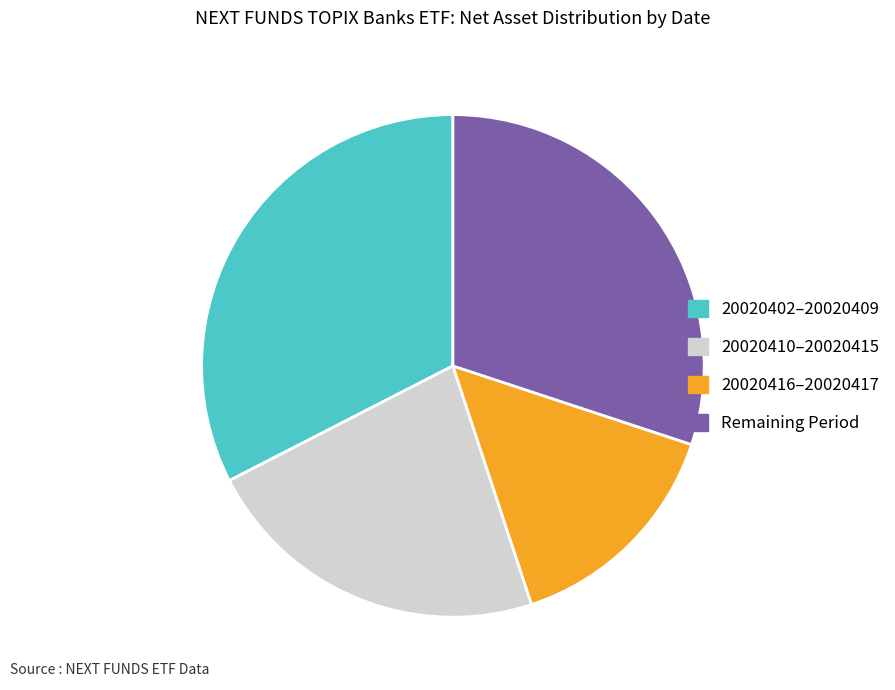

Which slice is the largest?

20020402–20020409